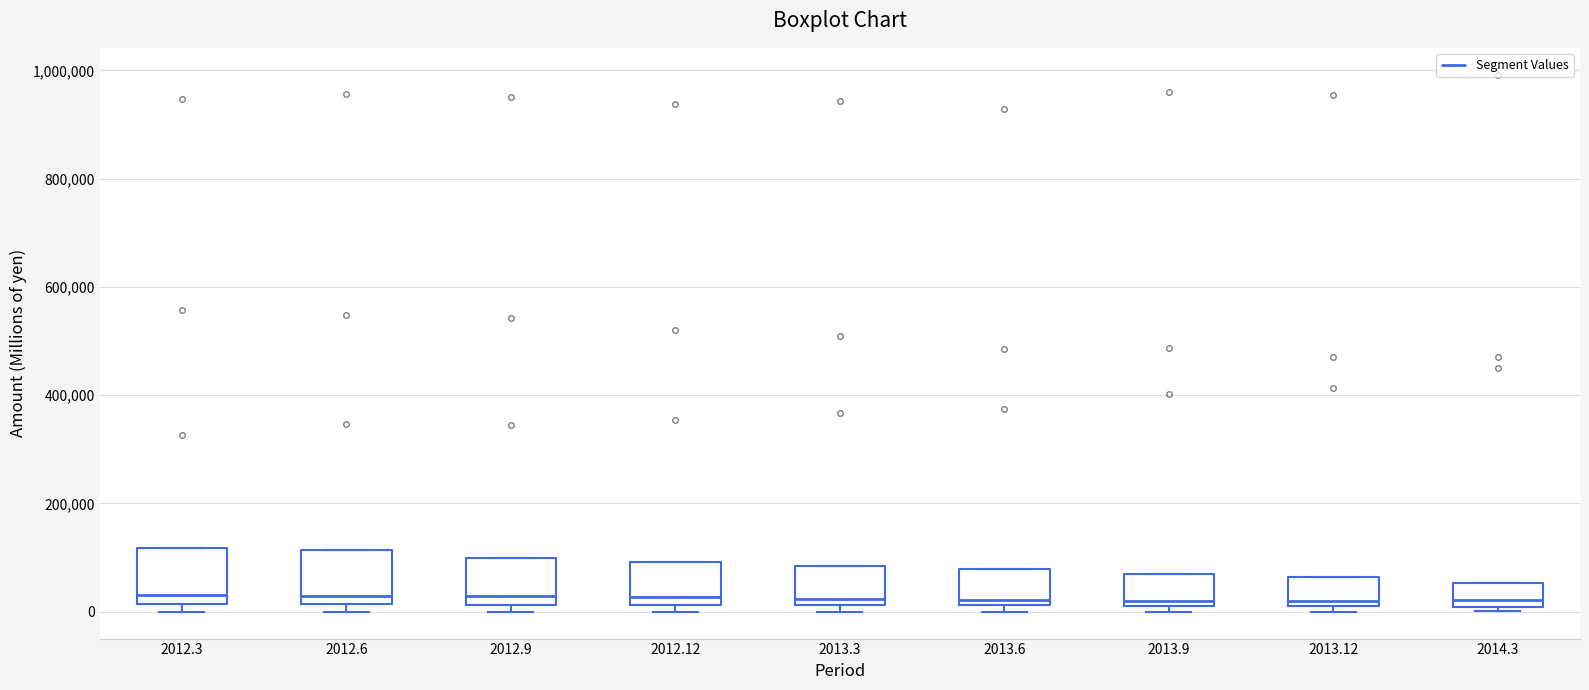

Where is the lower edge of the box at x = 2013.12 on the y-axis? The values are not printed on the chart, so give them approximately, as read against the axis.

20000